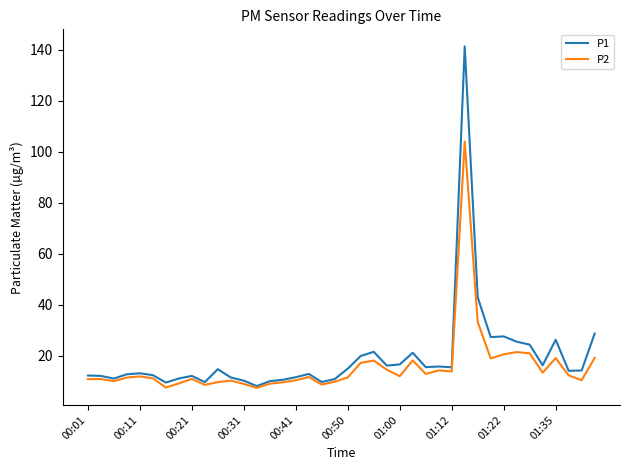

Which series has the largest range (max minus min)?

P1